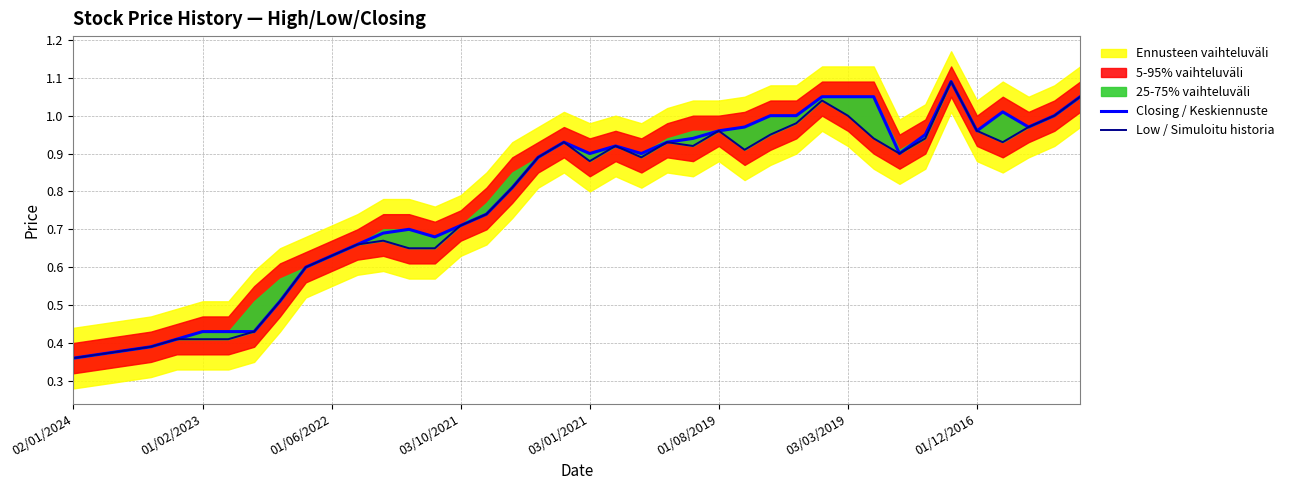

At 21, list the series in order from smallest to largest.

Closing / Keskiennuste, Low / Simuloitu historia